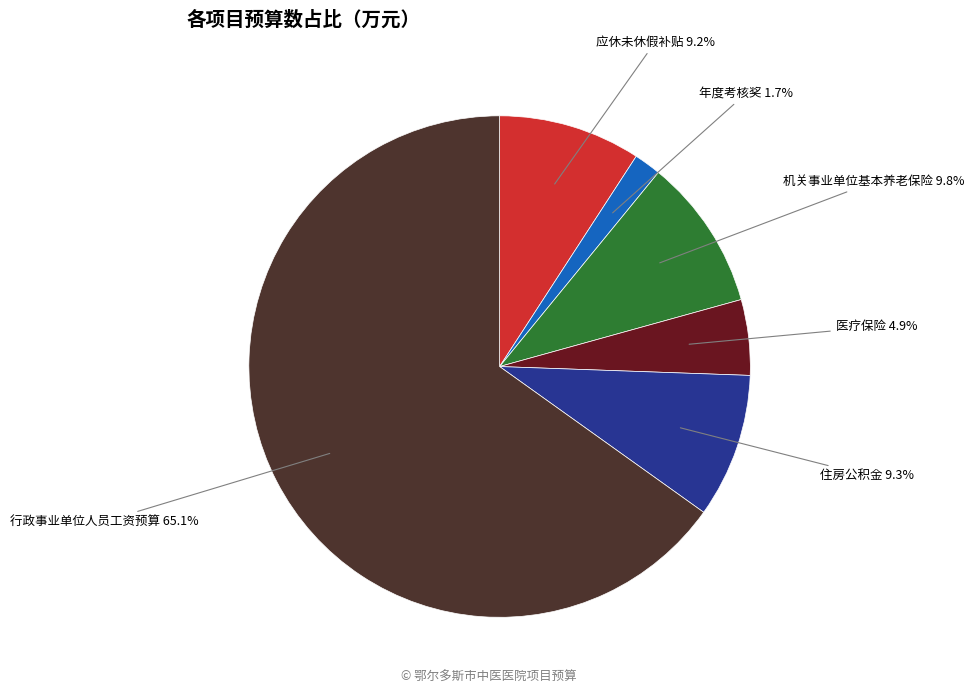

Does any single category account for the majority?

Yes